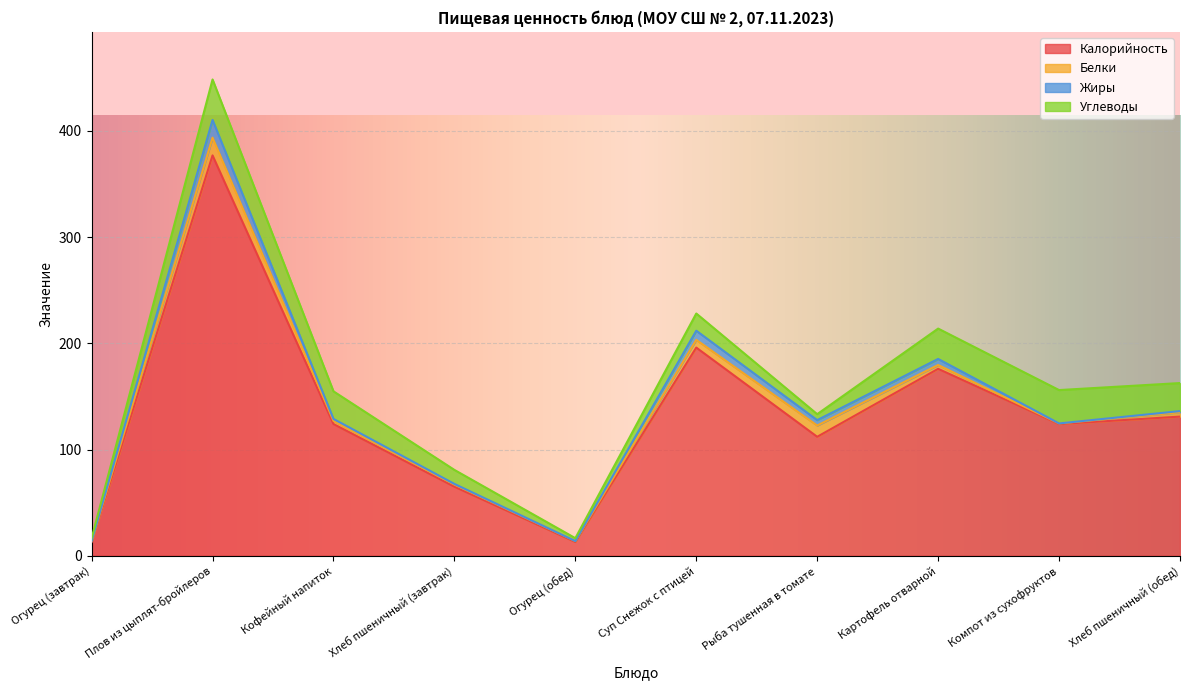

True or false: Жиры and Углеводы cross at least once.

False